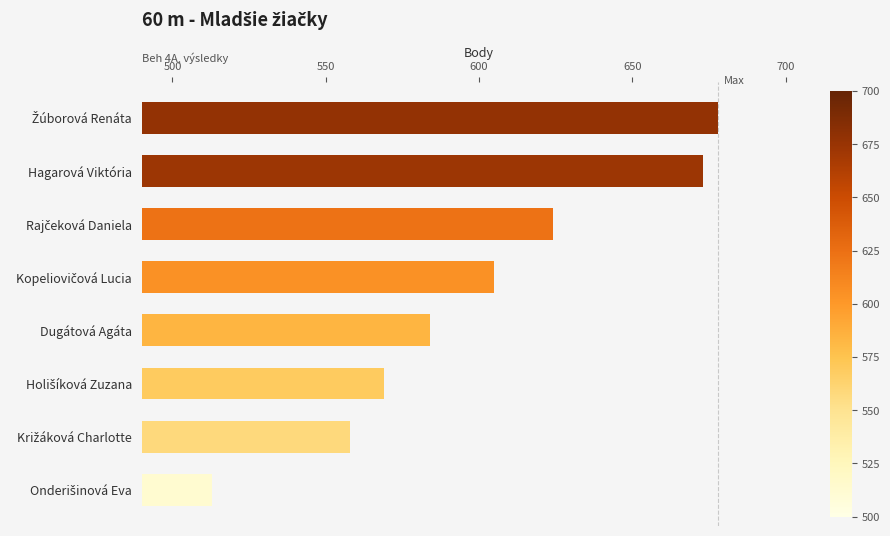

What is the smallest value displayed?

513